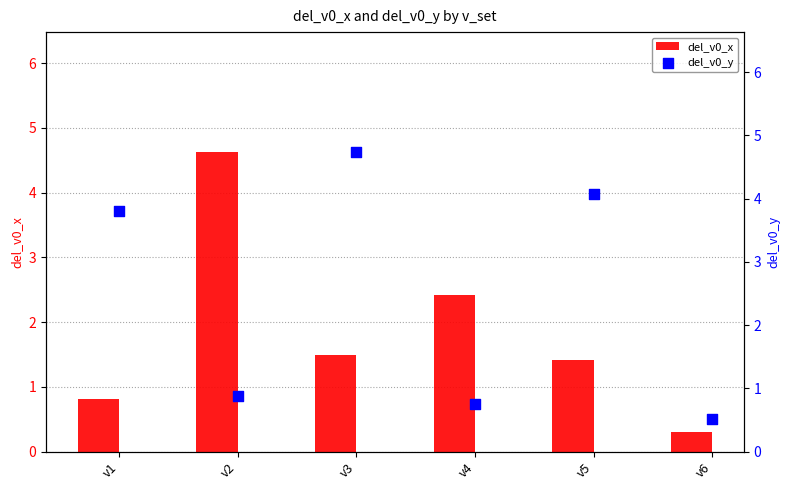

What is the total value across all series at v2?

5.5